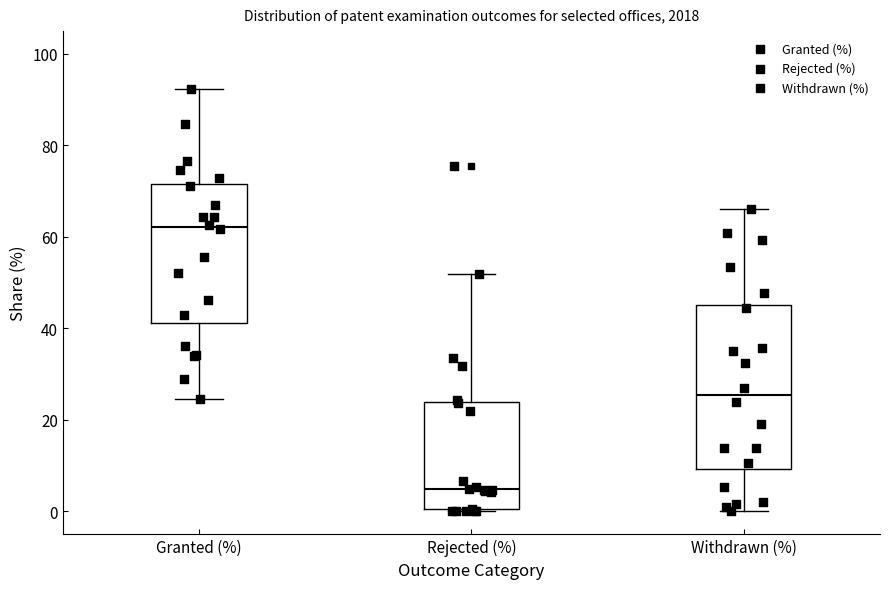

Reading left to right, read every box against the y-axis: the position of its median line, the range the box covers, and the ends of its whiskers. The values are not printed on the chart, so give them approximately, as read against the axis.

Granted (%): median 62, box 42 to 72, whiskers 24 to 92
Rejected (%): median 4, box 0 to 24, whiskers 0 to 52
Withdrawn (%): median 26, box 10 to 46, whiskers 0 to 66